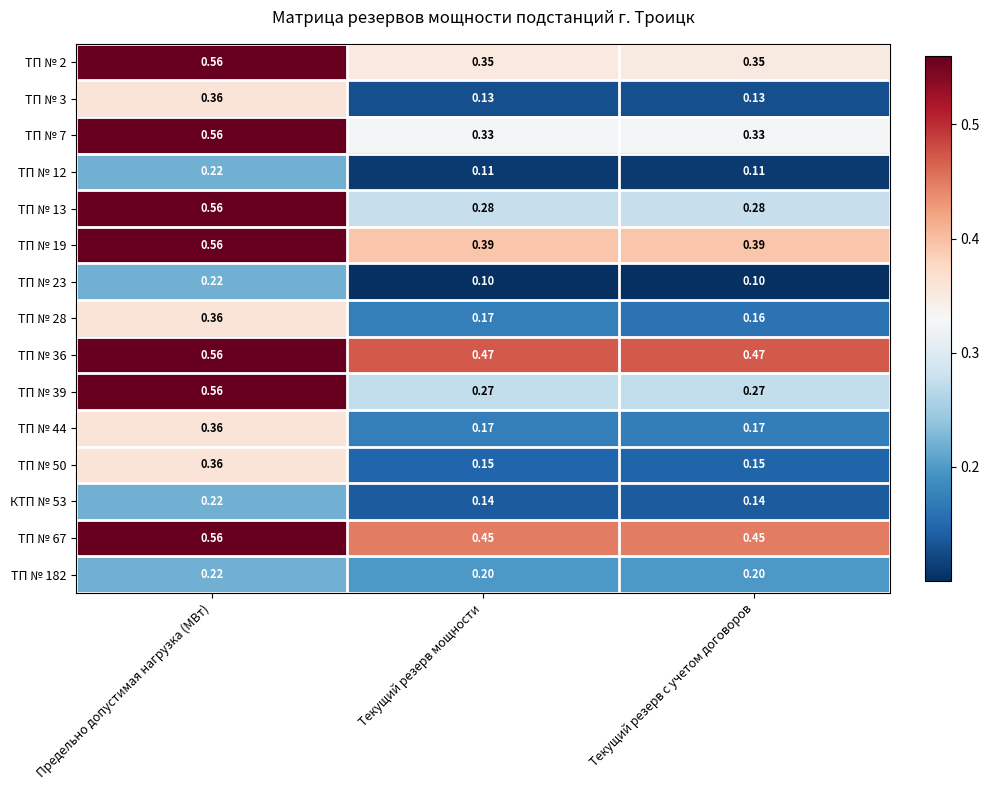

Which category has the highest value in the ТП № 12 series?

Предельно допустимая нагрузка (МВт)